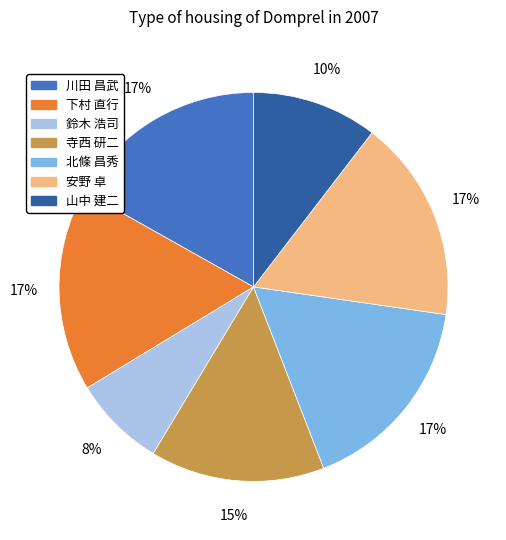

Combined, do 下村 直行 and 安野 卓 account for over 50%?

No